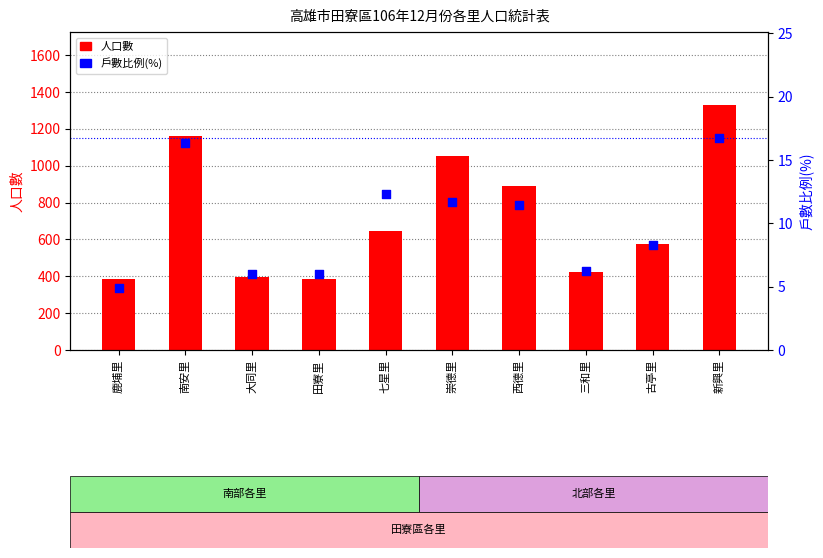

At how many categories does at least one series exceed 563?

6